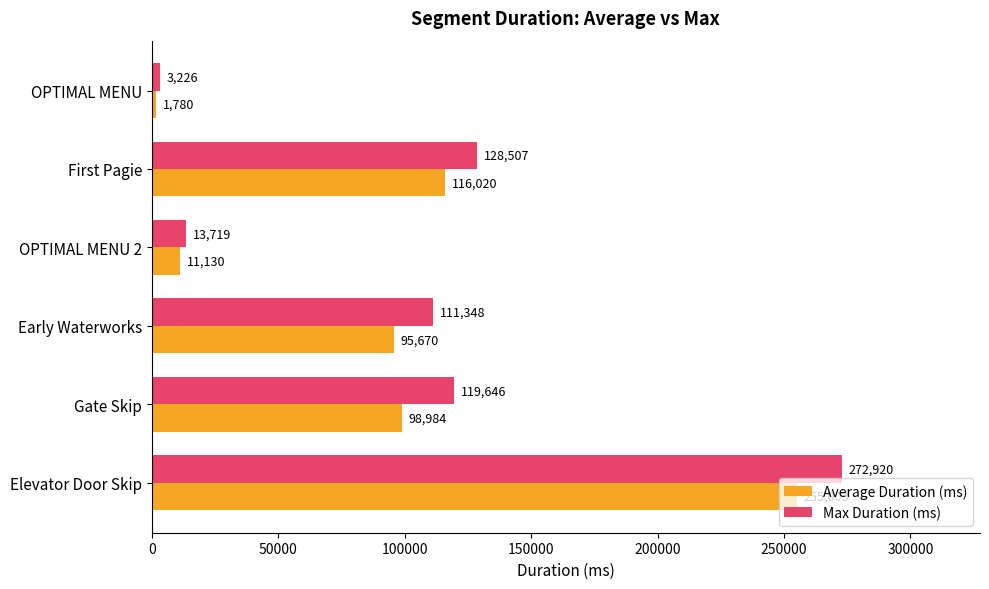

At how many categories does at least one series exceed 120264?

2